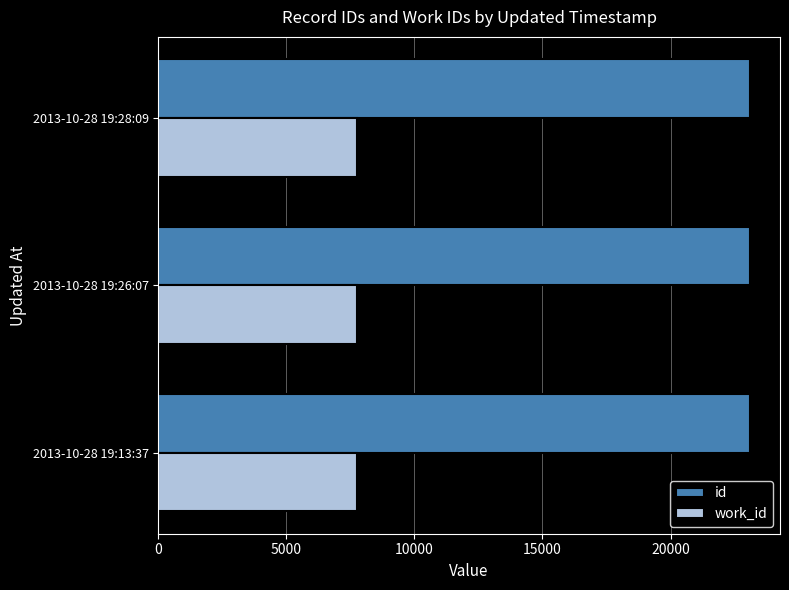

What is the total value across all series at 2013-10-28 19:26:07?

30858